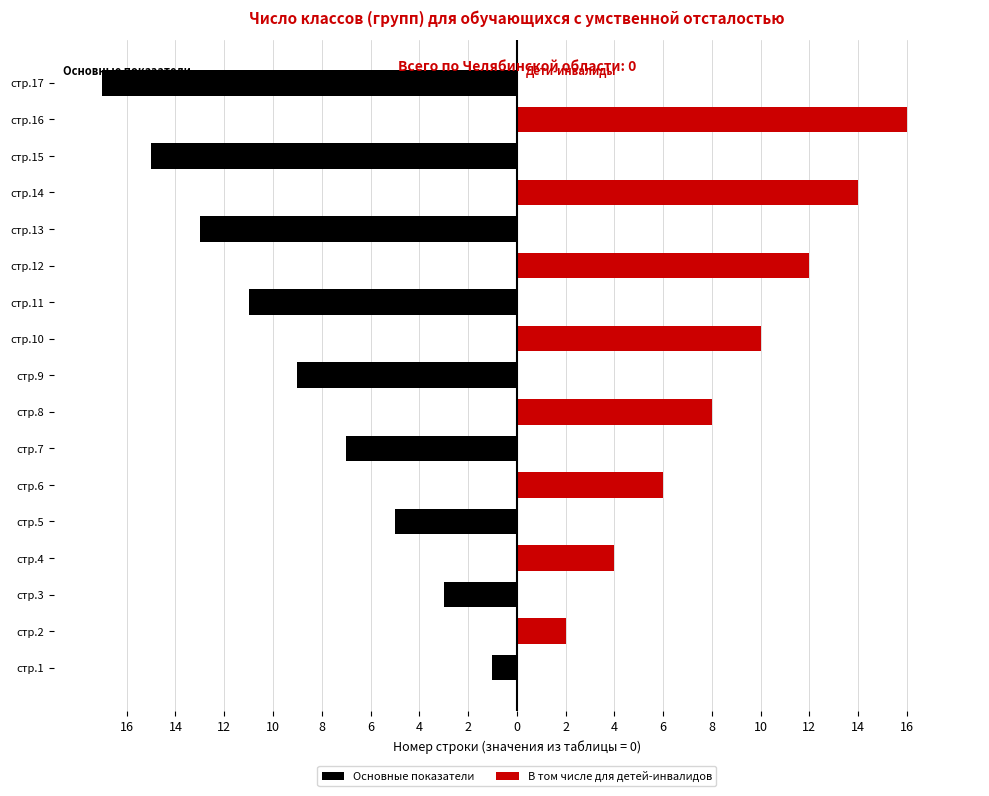

Between стр.11 and стр.15, which is larger?

стр.11